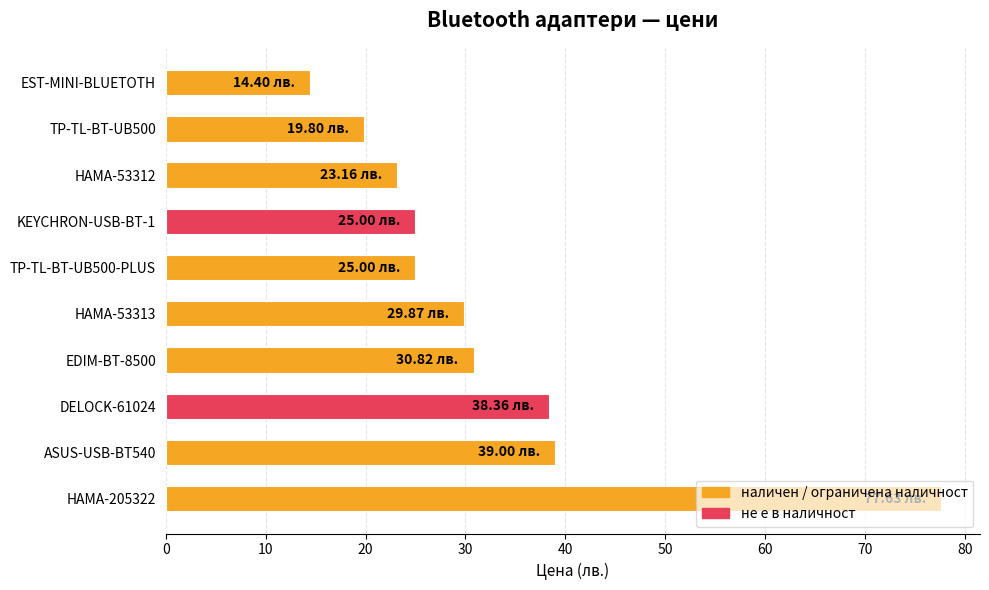

What is the change in value from KEYCHRON-USB-BT-1 to HAMA-53313?

+4.9